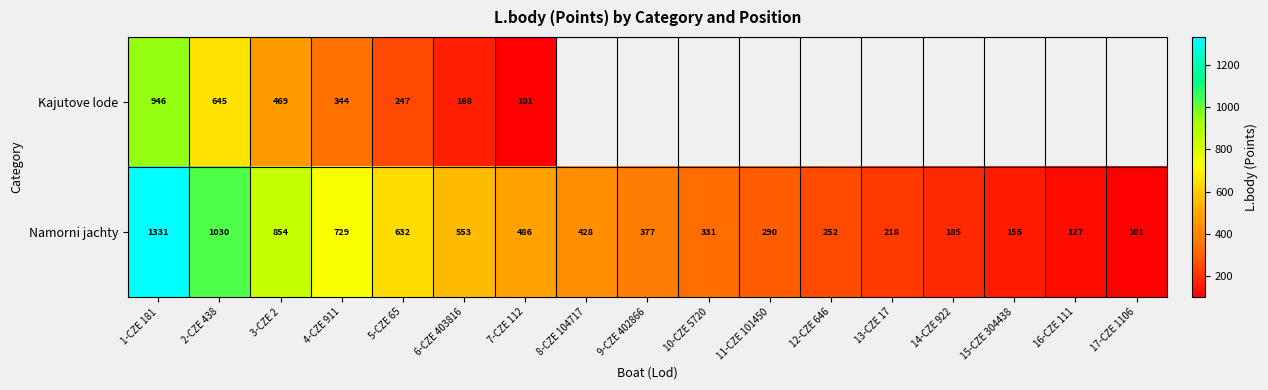

Rank the categories by Namorni jachty value from lowest to highest.

17-CZE 1106, 16-CZE 111, 15-CZE 304438, 14-CZE 922, 13-CZE 17, 12-CZE 646, 11-CZE 101450, 10-CZE 5720, 9-CZE 402866, 8-CZE 104717, 7-CZE 112, 6-CZE 403816, 5-CZE 65, 4-CZE 911, 3-CZE 2, 2-CZE 438, 1-CZE 181